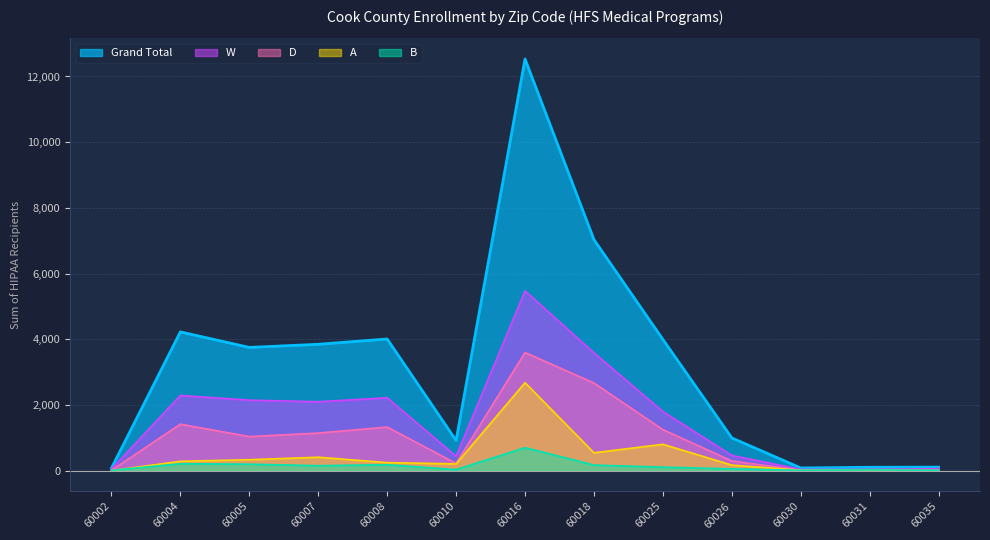

At which category is the sum across all series the highest?

60016